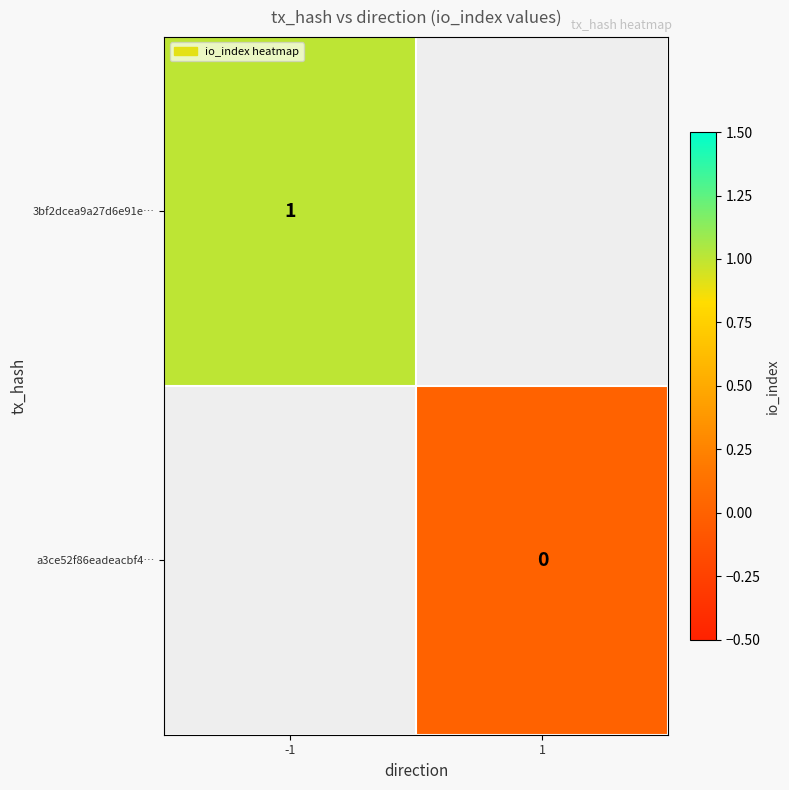

Is the value of 3bf2dcea9a27d6e91e… at -1 greater than the value of a3ce52f86eadeacbf4… at 1?

Yes